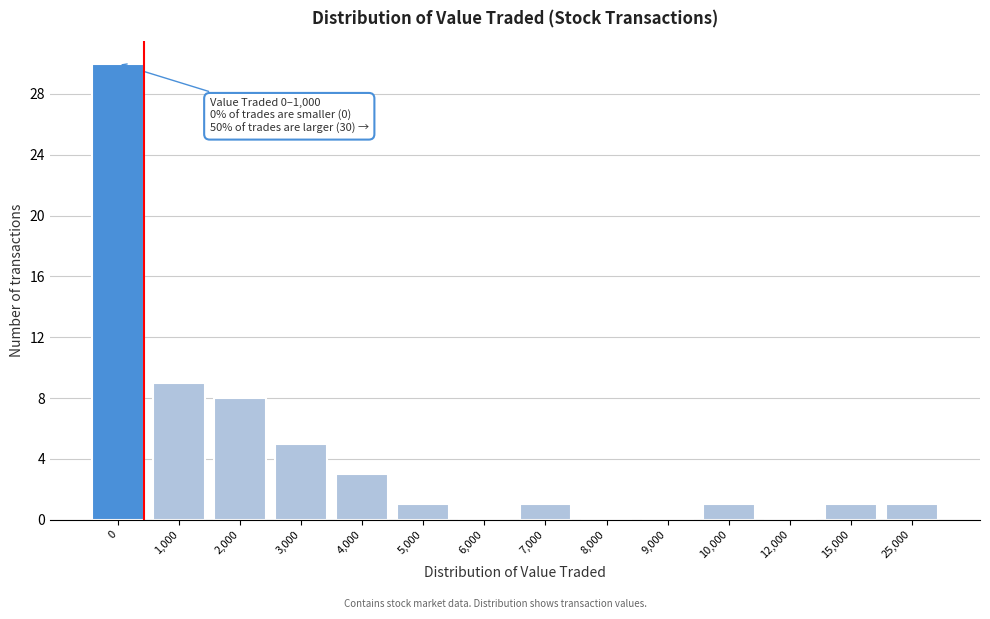

Reading left to right, what are all the values shown in this chart?

0=30	1,000=9	2,000=8	3,000=5	4,000=3	5,000=1	6,000=0	7,000=1	8,000=0	9,000=0	10,000=1	12,000=0	15,000=1	25,000=1